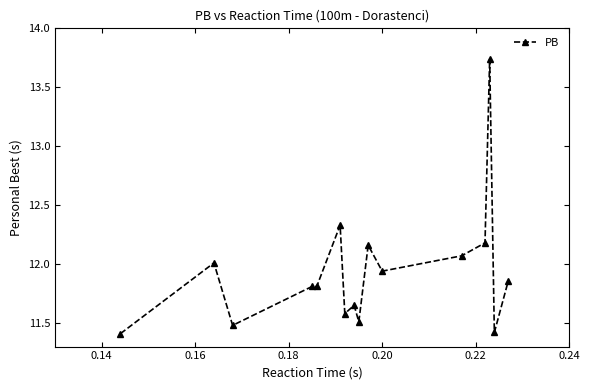

What is the difference between the maximum and minimum values?

2.3